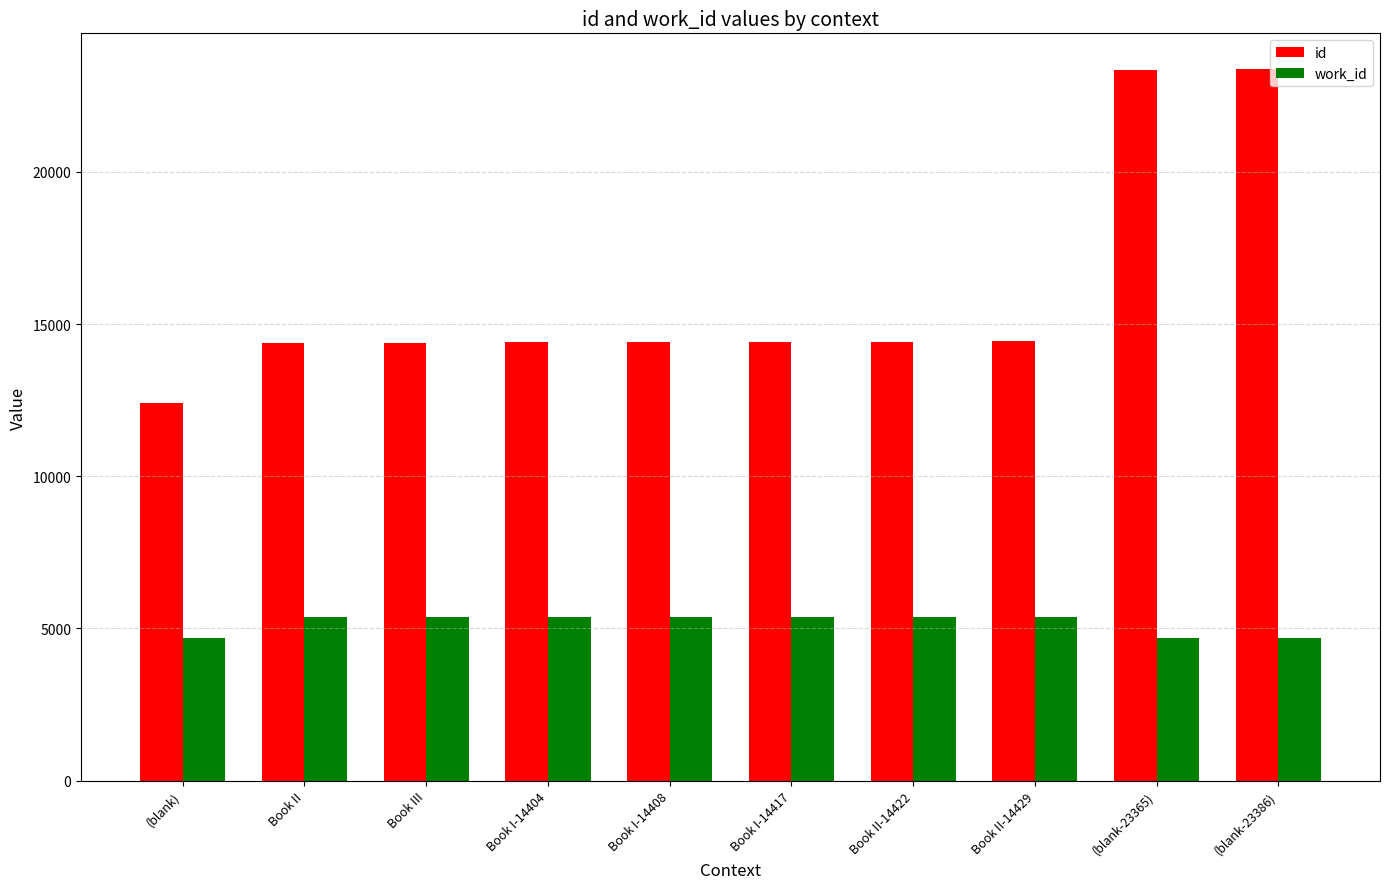

What is the difference between the highest and lowest values at Book II-14422?

9056